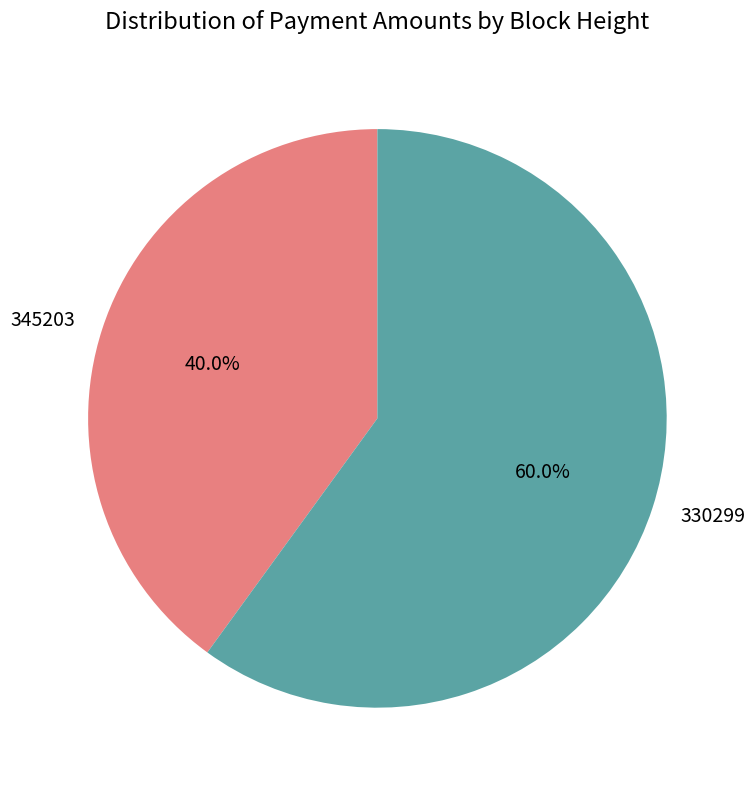

Approximately how many times larger is the value at 345203 compared to 330299?

0.7